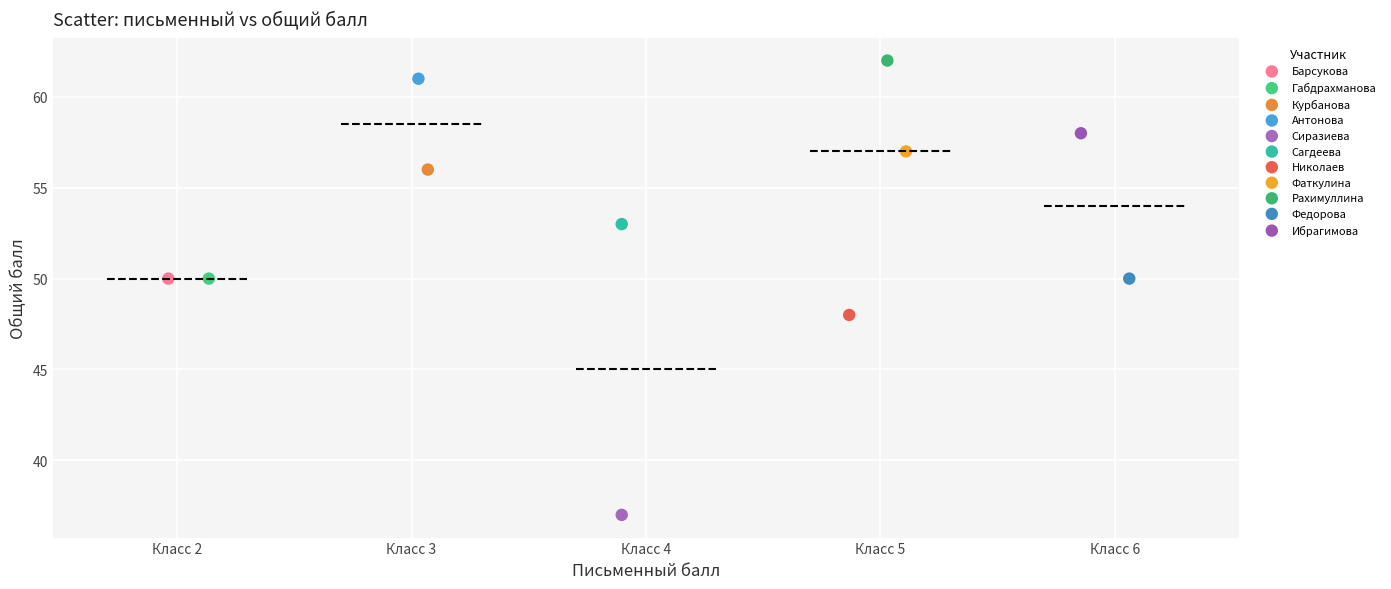

Which series contains the lowest Y value?

Сиразиева